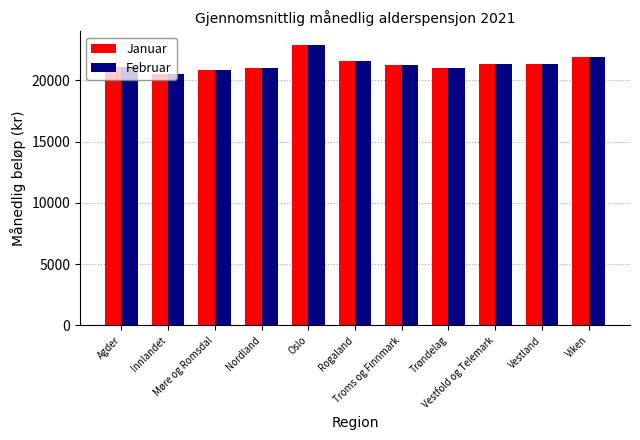

How many data points in Februar are less than 21238?

5